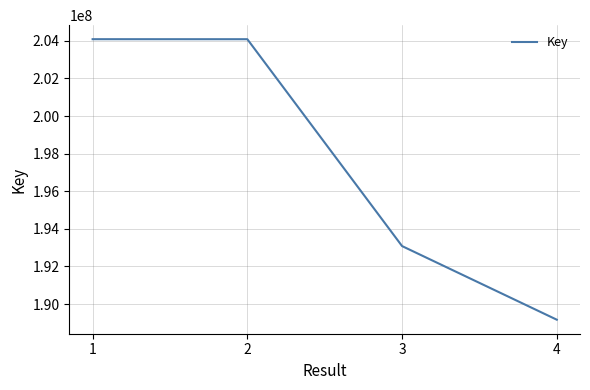

What is the average value?

197606050